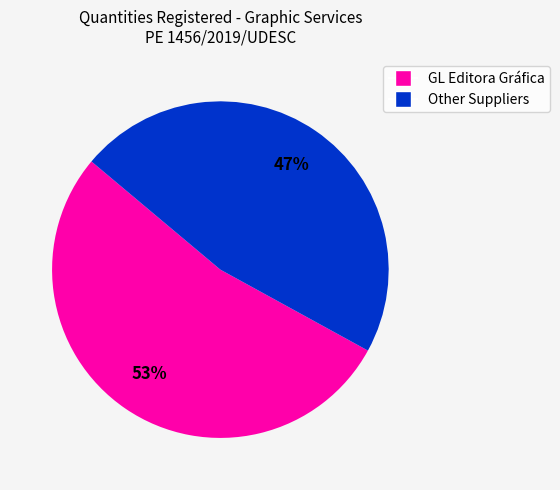

To the nearest percent, what is the average slice percentage?

50%